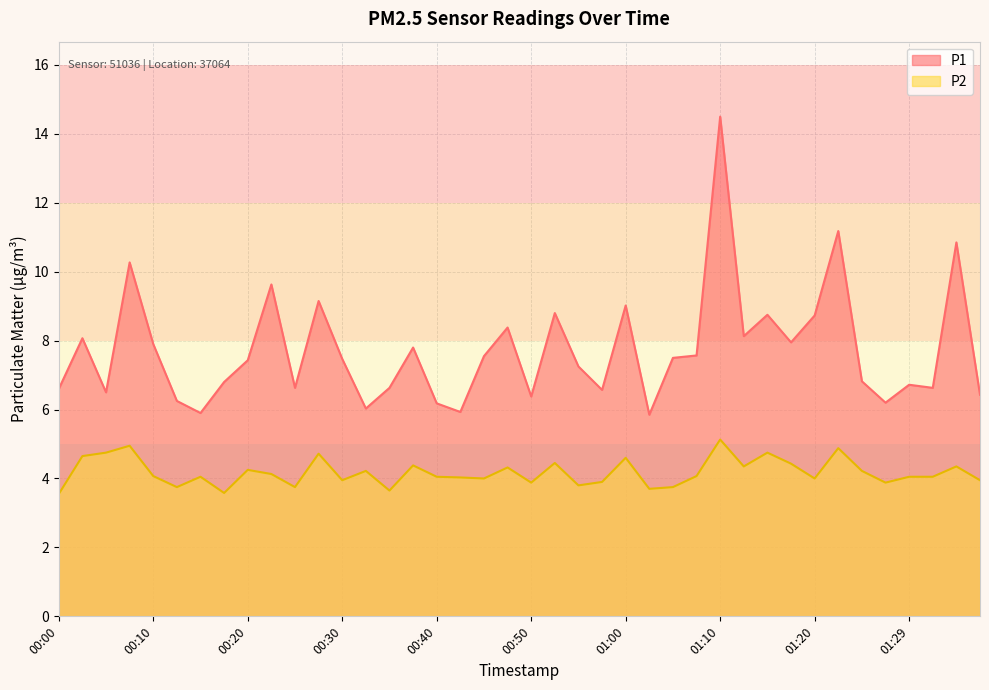

The value of P2 at 00:03 is 4.7. True or false?

True